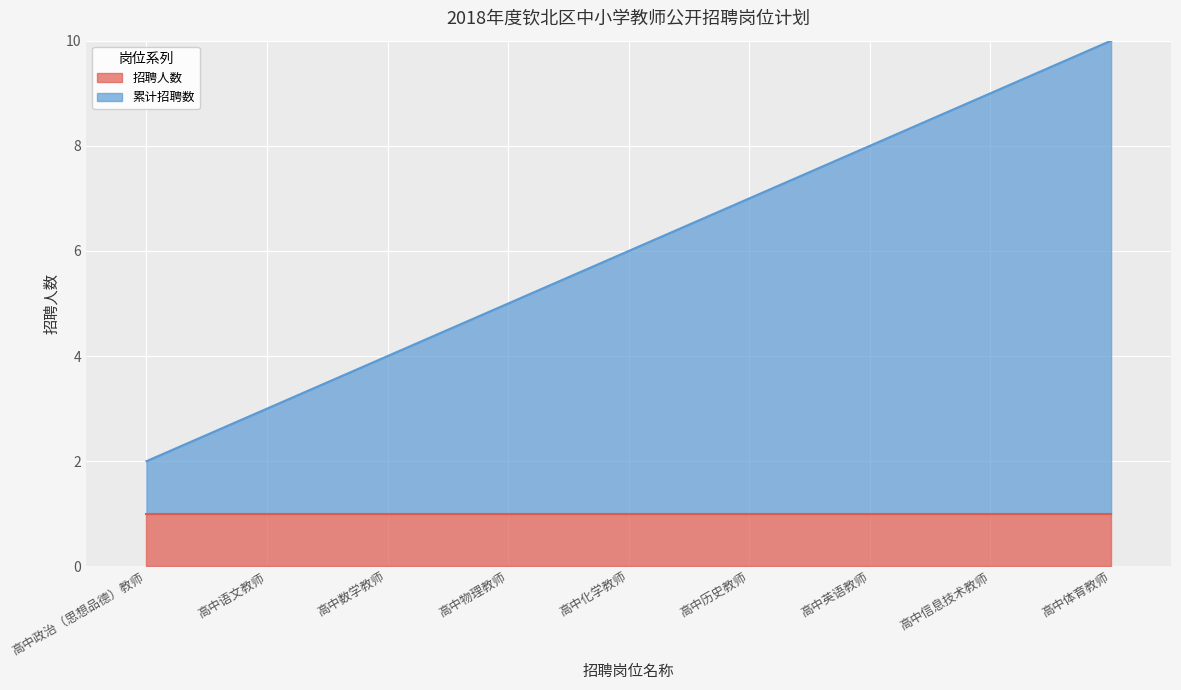

What is the total value across all series at 高中数学教师?

4